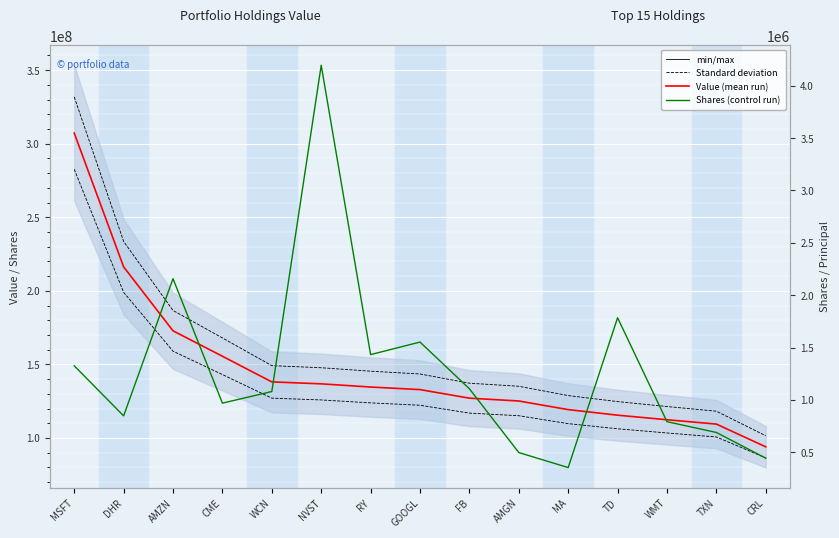

Rank the series at WMT from lowest to highest value.

Shares or principal amount, Value